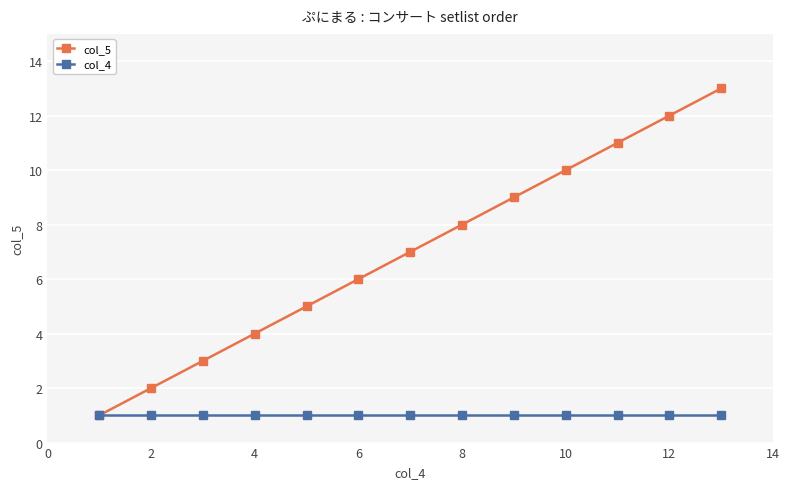

Which series has the largest total across all categories?

col_5